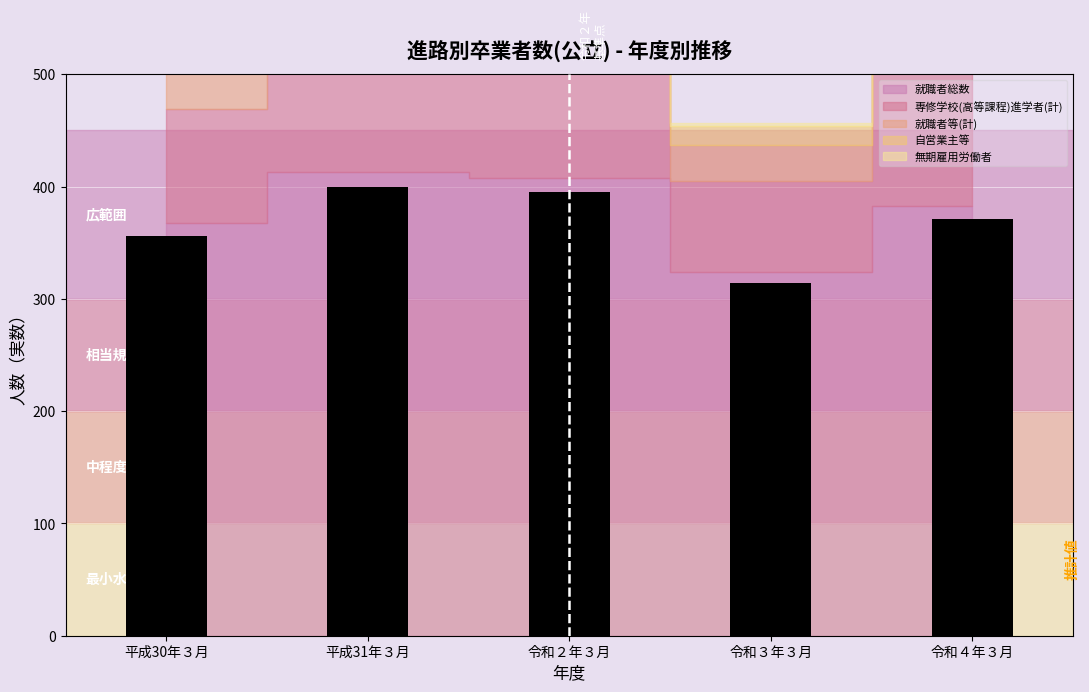

The value at 令和３年３月 is 313.8. True or false?

True